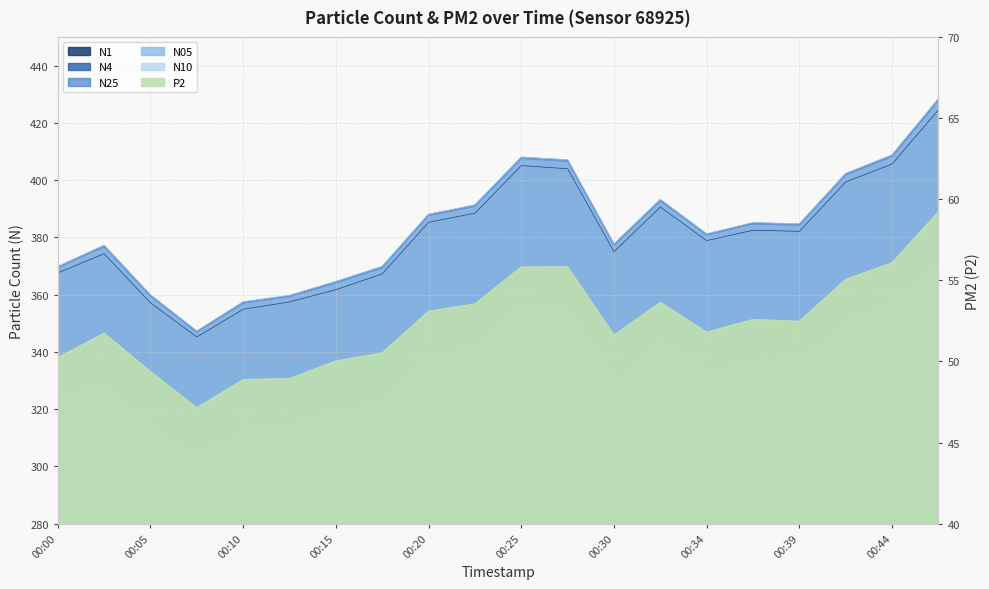

Reading left to right, transcribe all the data shown in this chart.

N1: 367.6	374.3	357.1	345.2	354.9	357.4	361.7	367.2	385.3	388.4	405.1	403.9	375.0	390.6	378.9	382.5	382.1	399.4	405.6	424.6
N4: 369.7	377.1	359.8	347.1	357.3	359.6	364.4	369.7	387.9	391.2	407.9	406.9	377.5	393.1	381.1	385.0	384.6	402.2	408.6	428.3
N25: 369.4	376.6	359.4	346.8	357.0	359.3	364.0	369.3	387.5	390.8	407.4	406.5	377.1	392.7	380.7	384.6	384.2	401.7	408.2	427.7
N05: 323.5	328.5	313.5	303.9	311.8	314.5	317.5	322.7	338.4	341.2	355.8	354.6	329.5	343.4	333.4	336.2	335.9	350.8	356.0	371.8
N10: 369.8	377.2	359.9	347.2	357.4	359.7	364.6	369.8	388.0	391.3	408.0	407.1	377.6	393.2	381.2	385.1	384.7	402.3	408.8	428.4
P2: 50.2	51.7	49.4	47.1	48.9	48.9	50.0	50.5	53.1	53.5	55.8	55.8	51.6	53.6	51.8	52.6	52.5	55.0	56.1	59.2